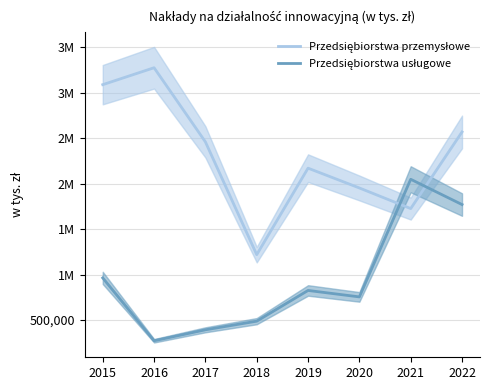

At 2021, list the series in order from largest to smallest.

Przedsiębiorstwa usługowe, Przedsiębiorstwa przemysłowe